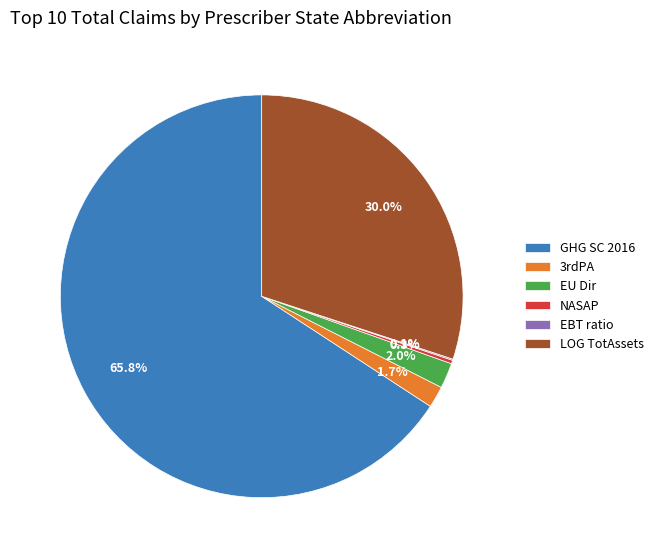

What is the total percentage of LOG TotAssets and NASAP?

30.3%